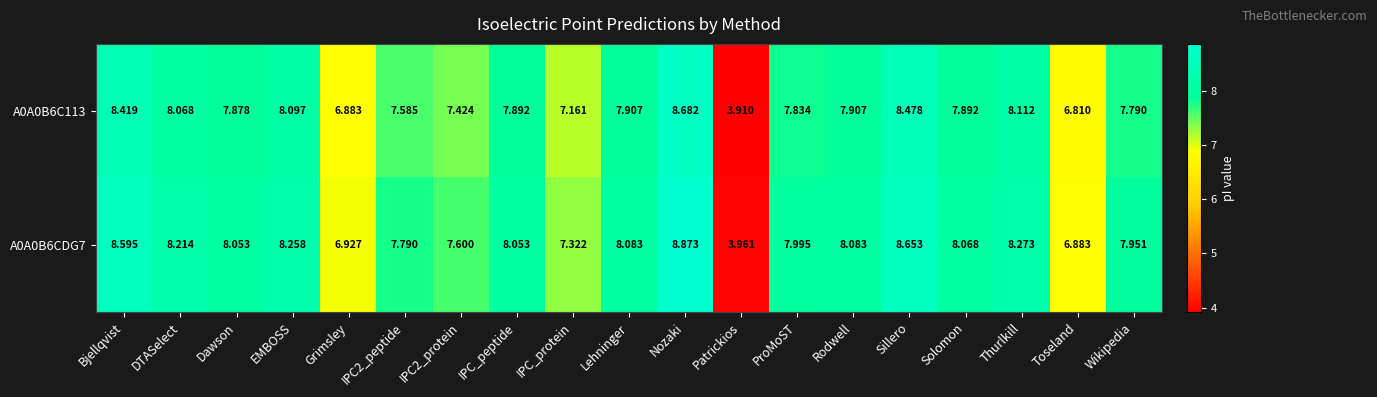

Which label corresponds to the largest value in the chart?

Nozaki